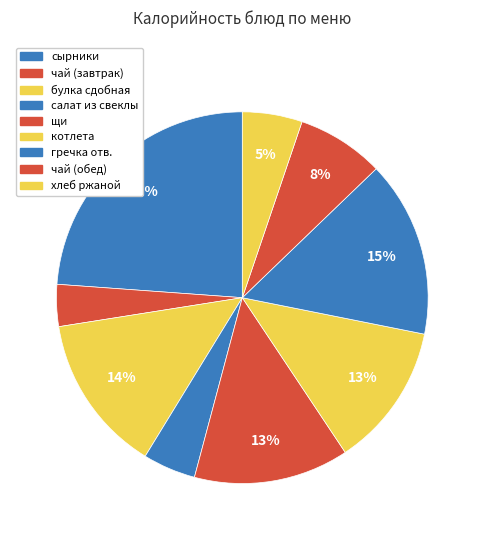

How many slices are in this pie chart?

9